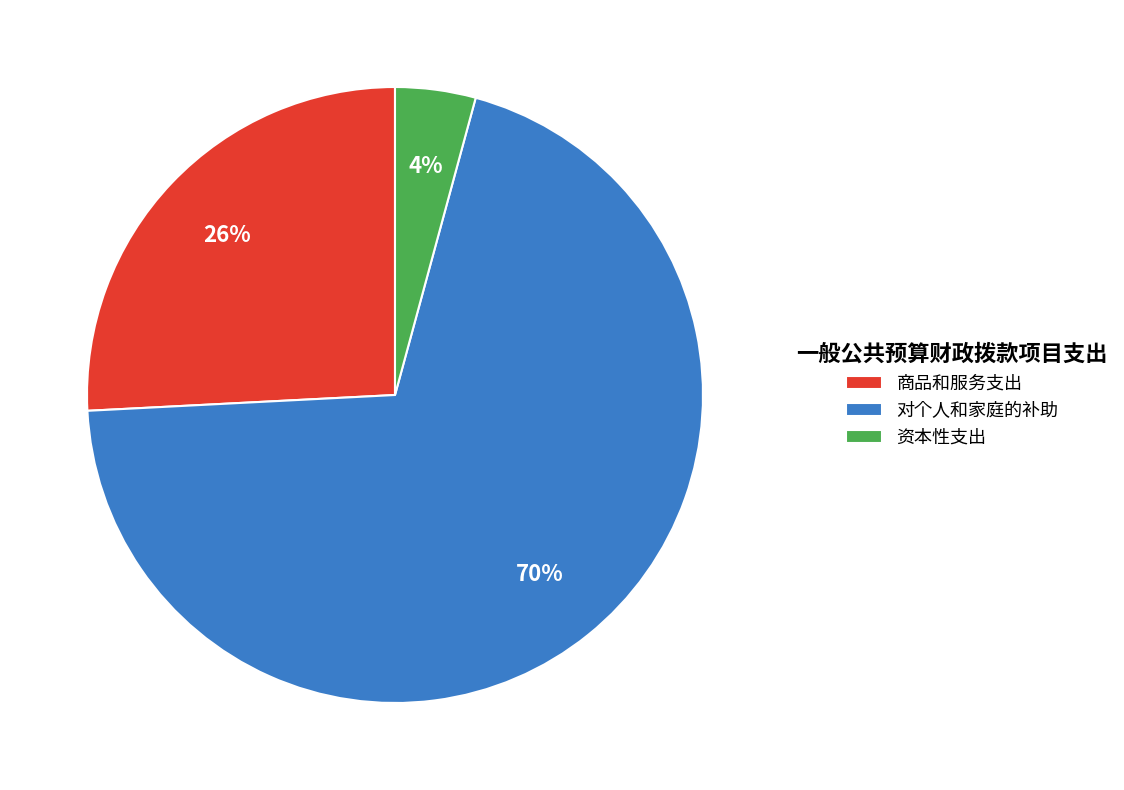

True or false: 商品和服务支出 accounts for 36% of the total.

False